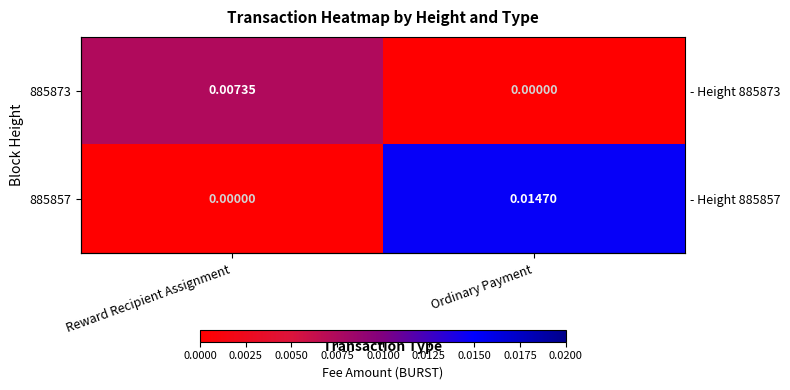

List the series in order of their overall mean, highest first.

885857, 885873